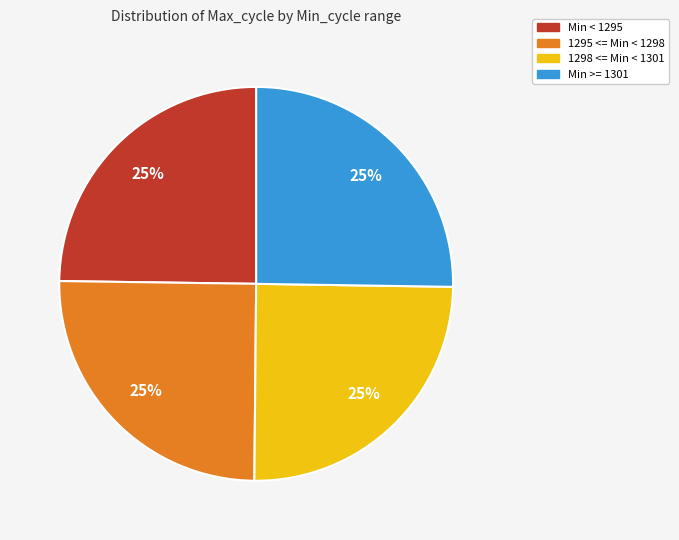

What is the ratio of the value at 1295 <= Min < 1298 to the value at Min >= 1301?

1.0